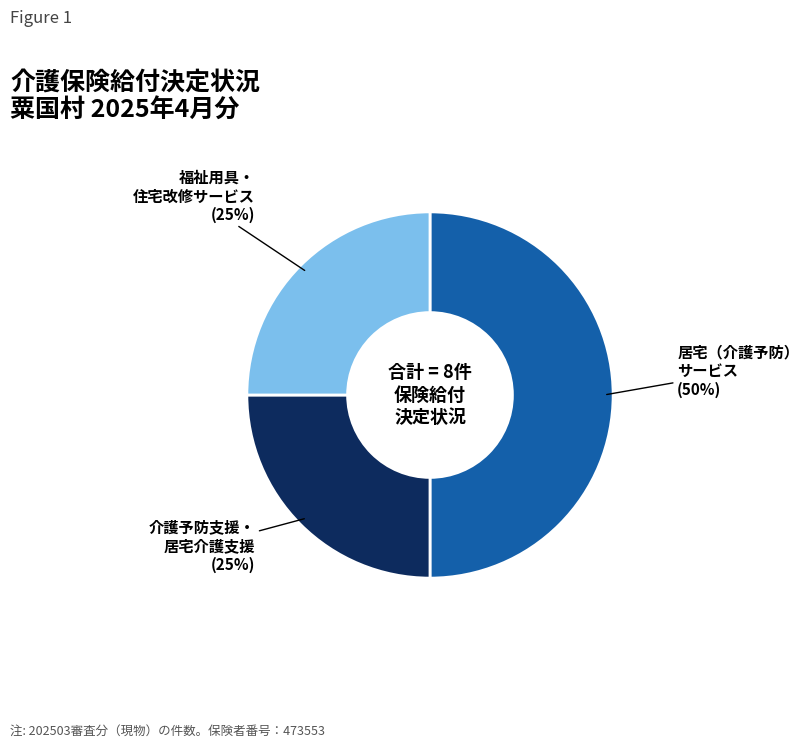

To the nearest percent, what is the average slice percentage?

33%